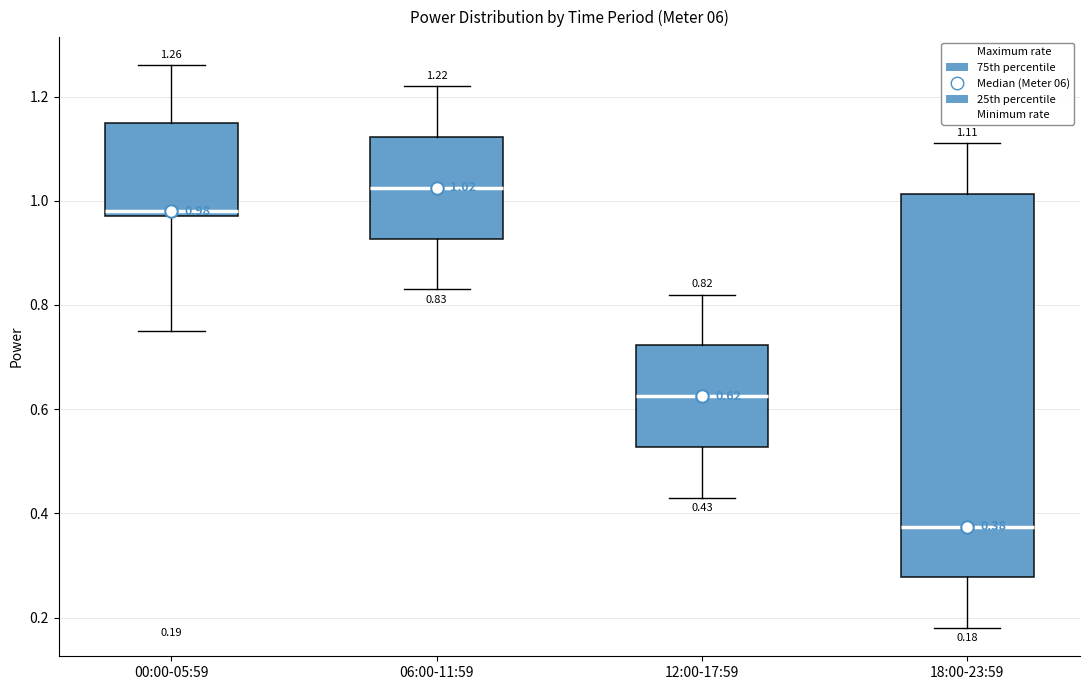

Comparing the boxes themselves (not the whiskers), which one is the tallest?

18:00-23:59